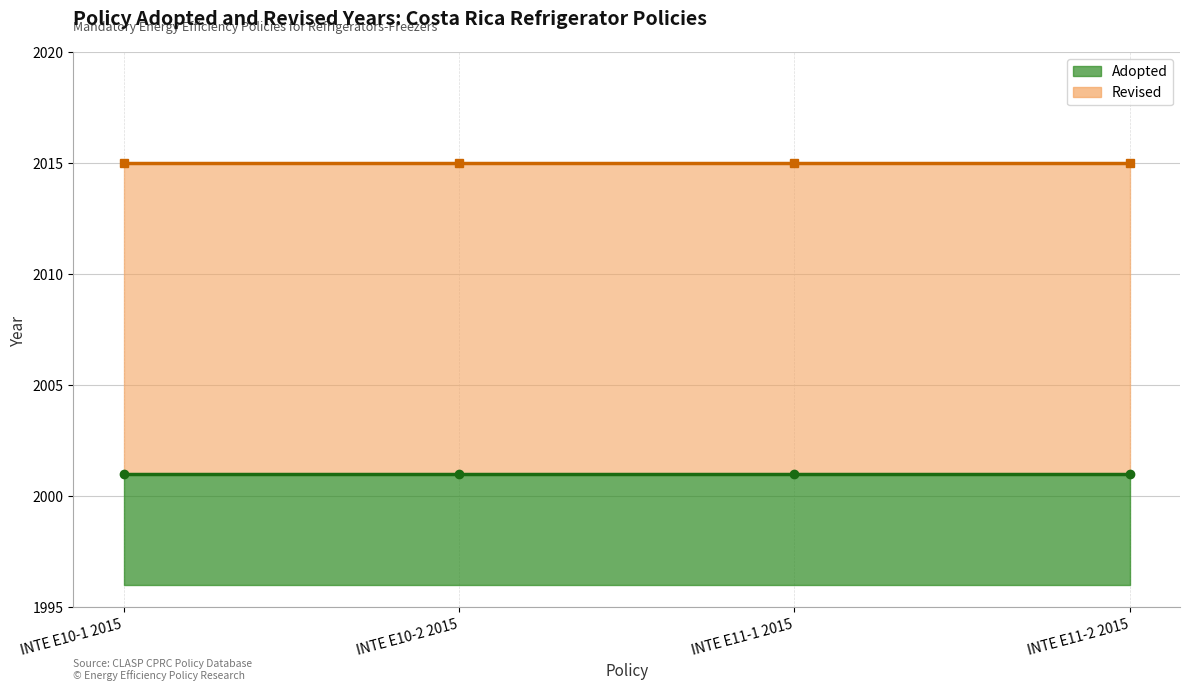

At which label is Revised closest to 2015?

INTE E10-1 2015